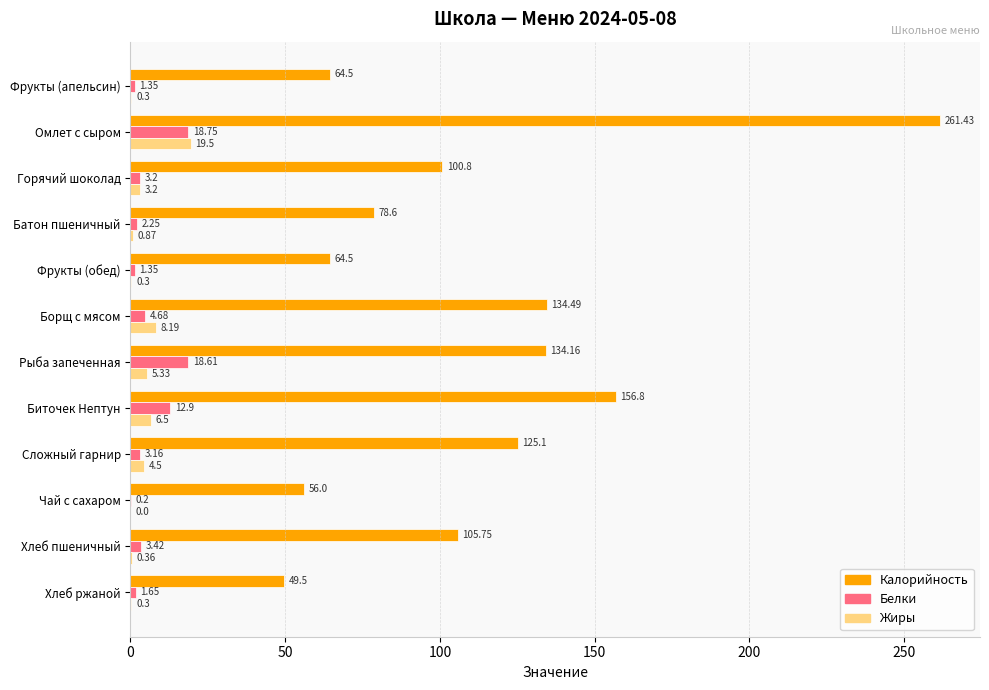

What is the maximum value for Жиры?

19.5